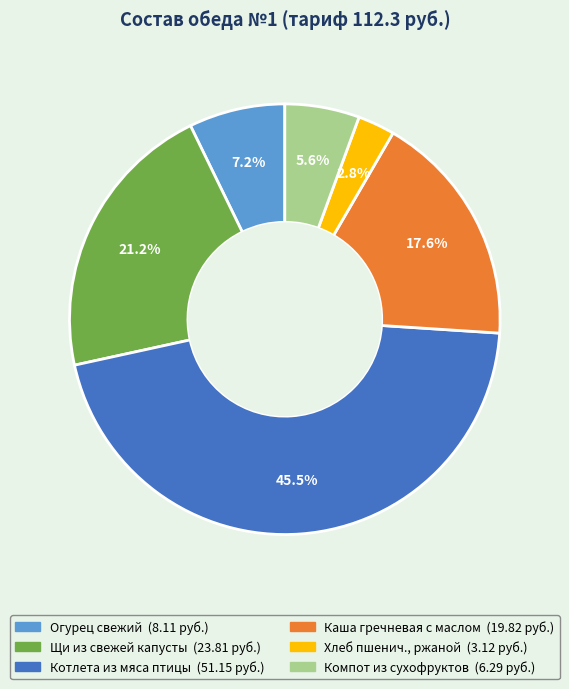

Is there a majority slice in this chart?

No